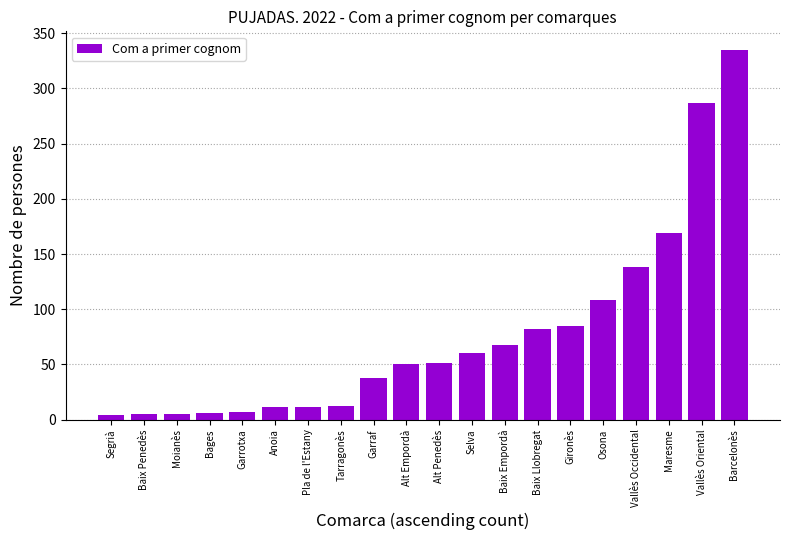

What is the difference between the second highest and second lowest values?

282